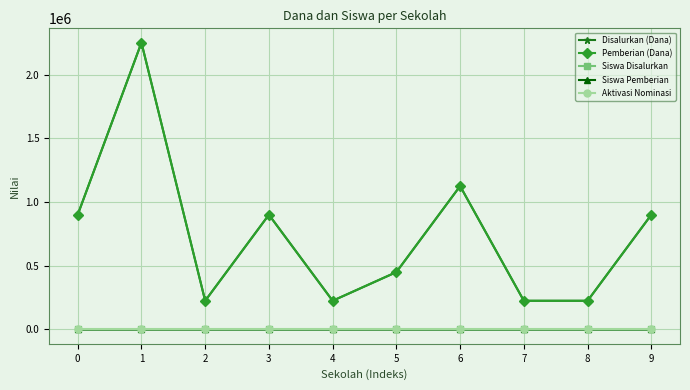

Does the chart have visible grid lines?

Yes